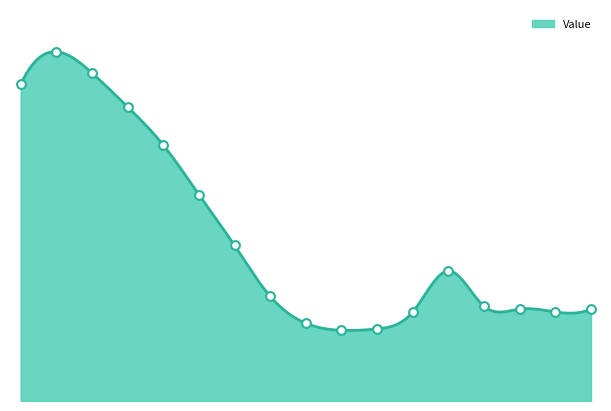

What is the change in value from 5 to 48?

-11.8